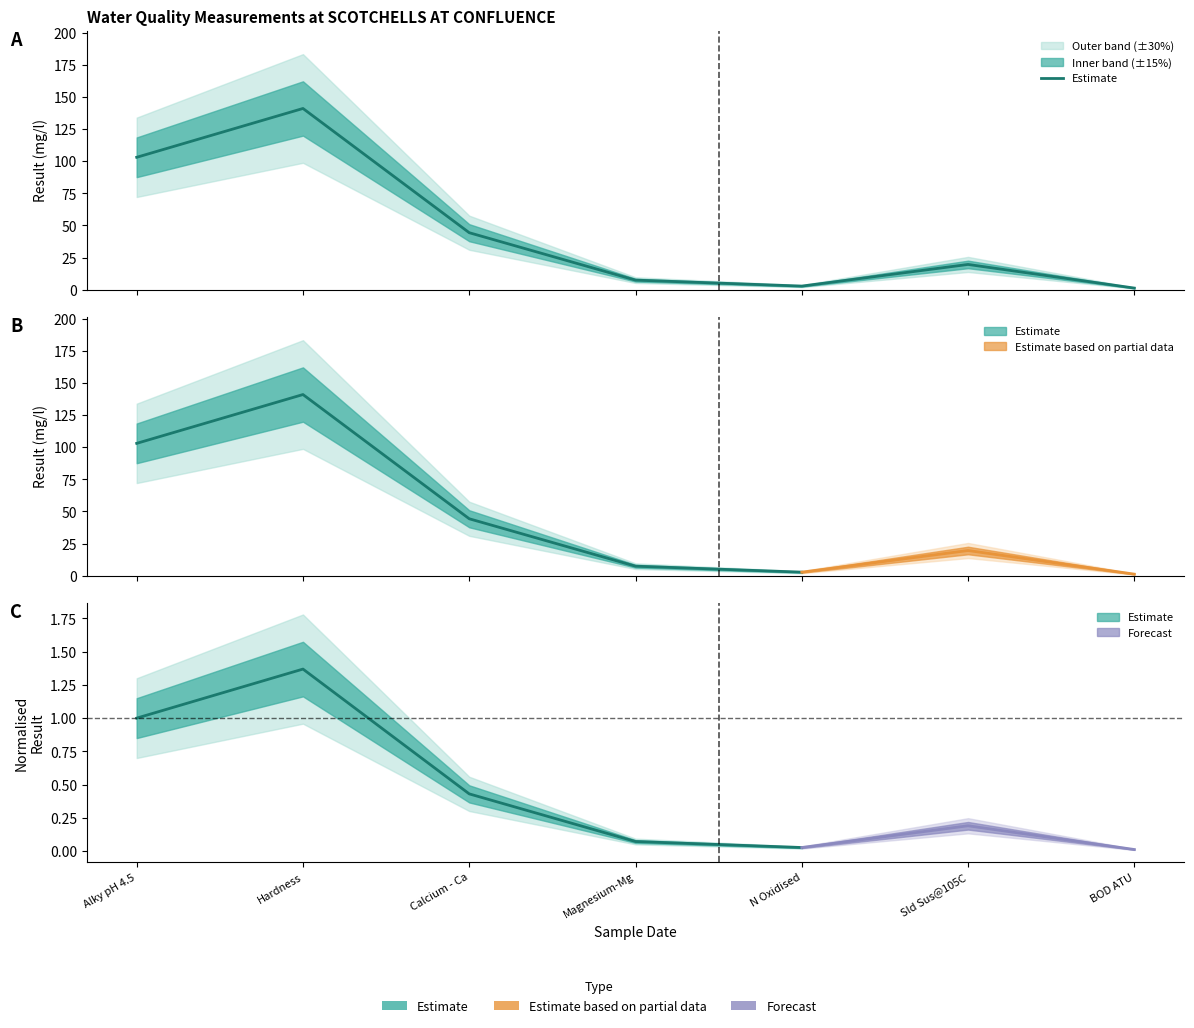

What position from the left is BOD ATU?

7